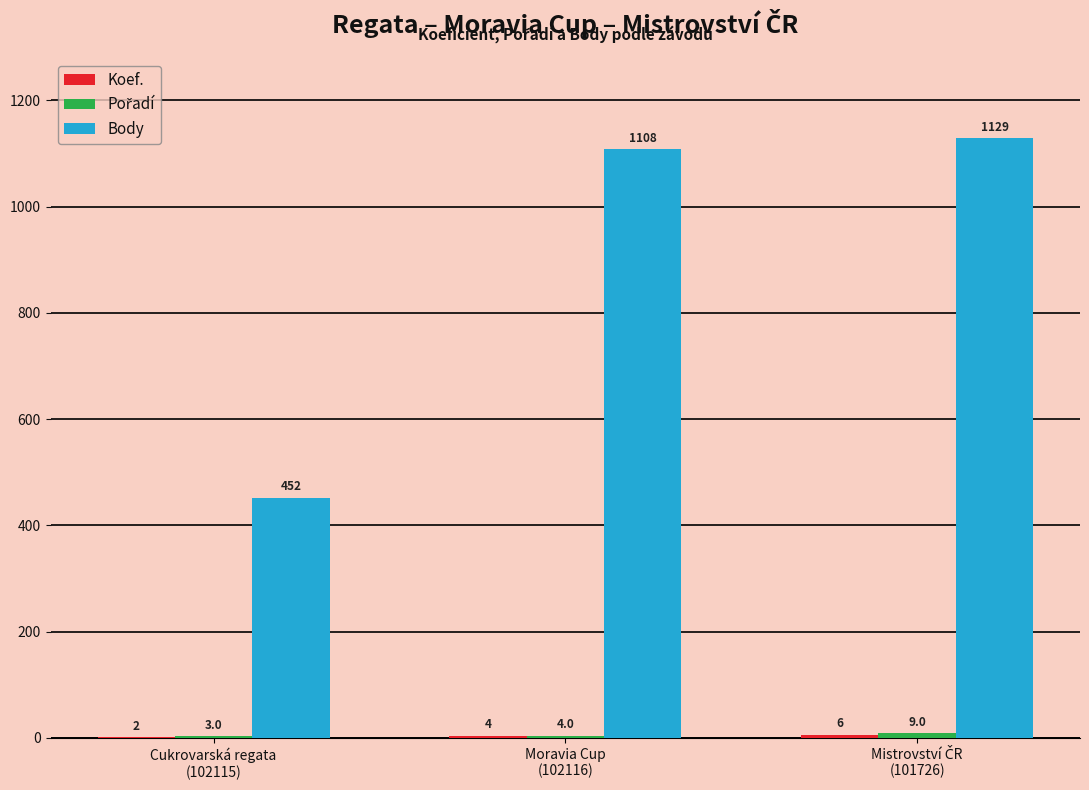

What is the greatest value displayed?

1129